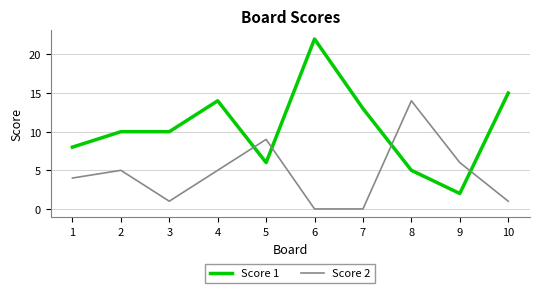

Does the chart have visible grid lines?

Yes